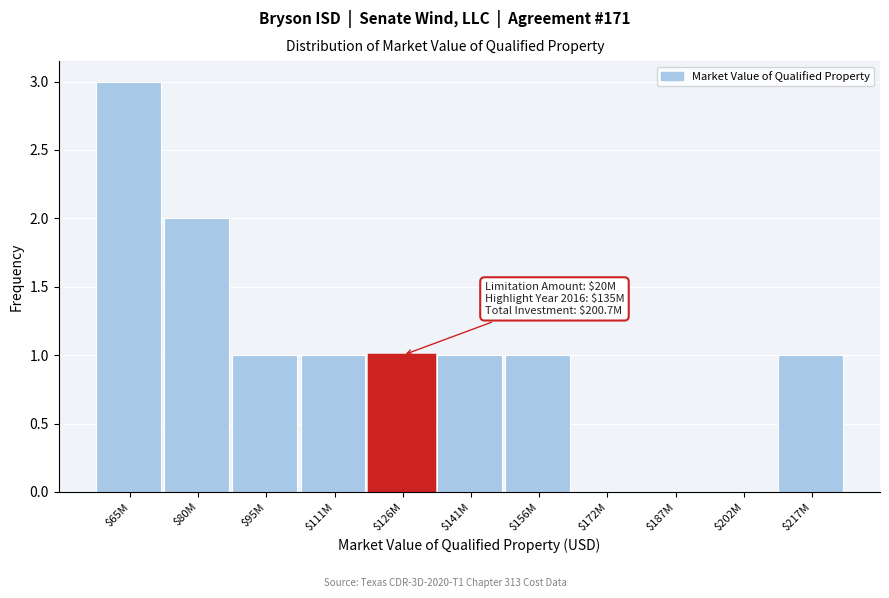

At which category does the chart reach its peak across all series?

$65M